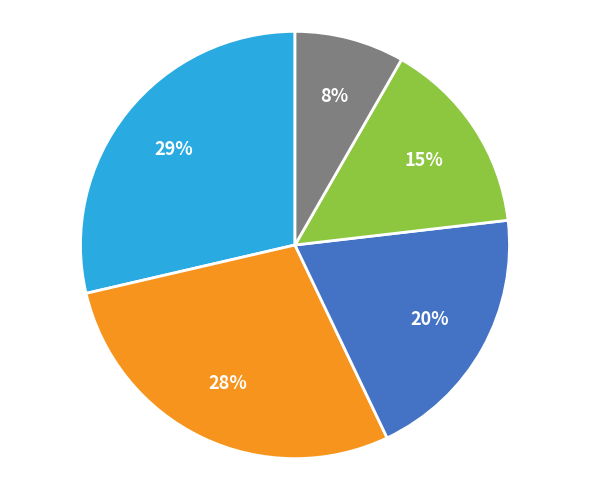

To the nearest percent, what is the average slice percentage?

20%